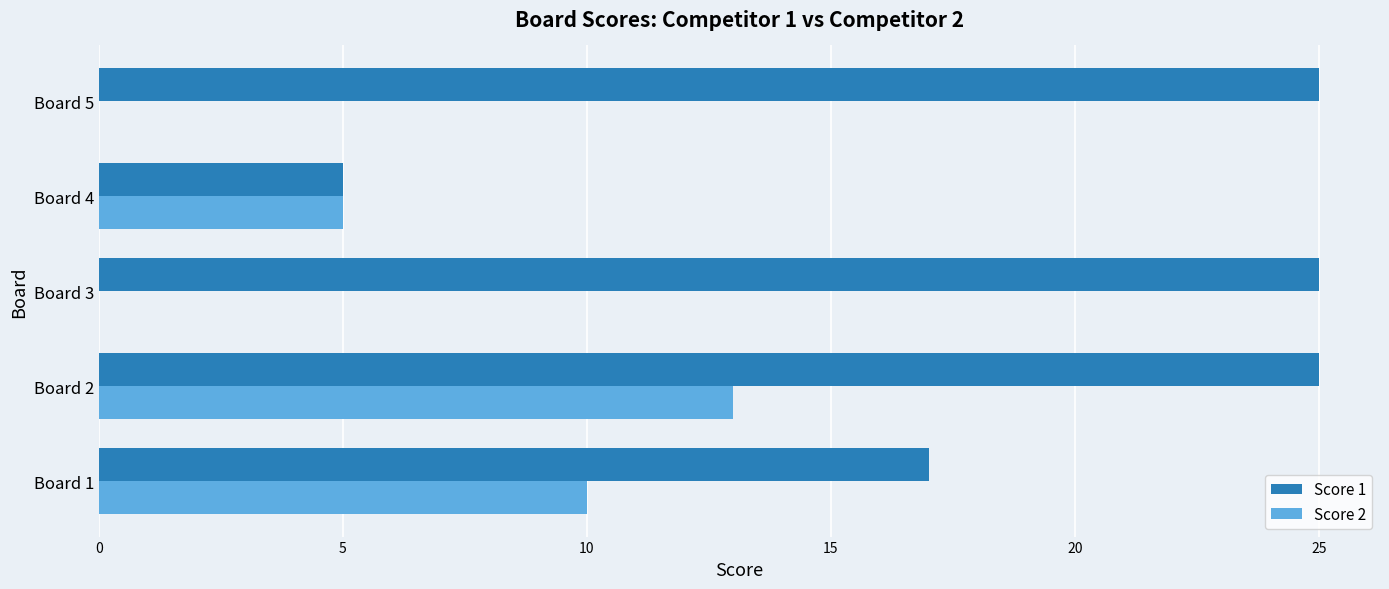

Which series has the largest total across all categories?

Score 1